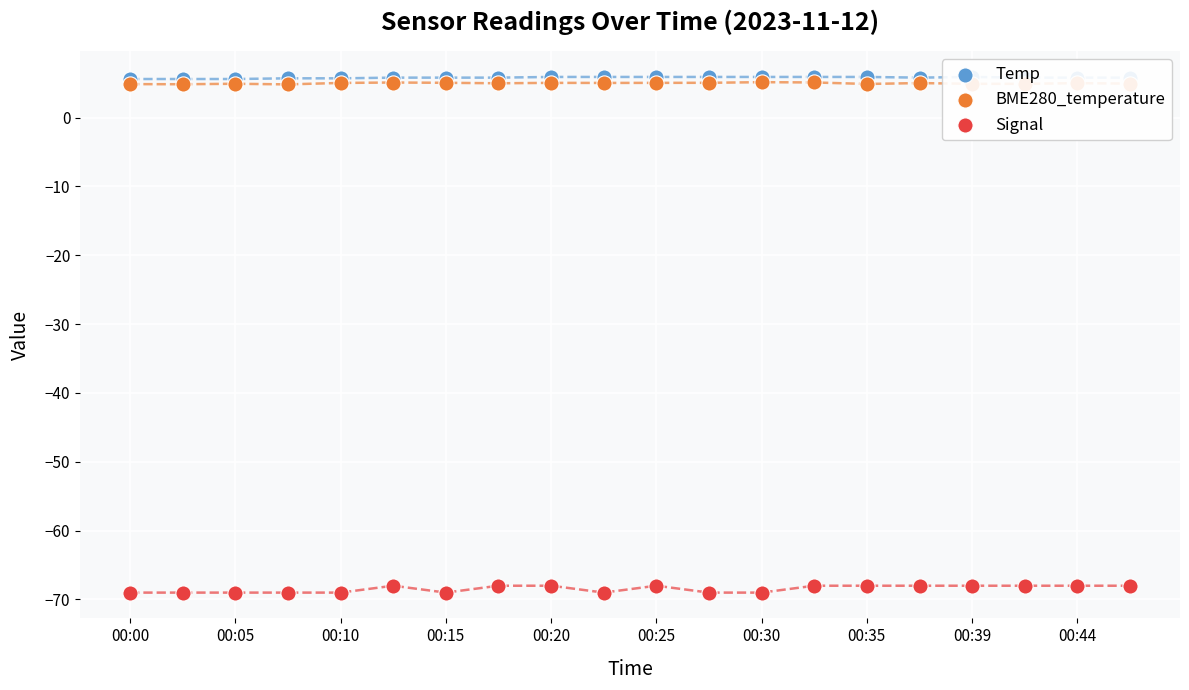

What are all the series names shown in the legend?

Temp, BME280_temperature, Signal